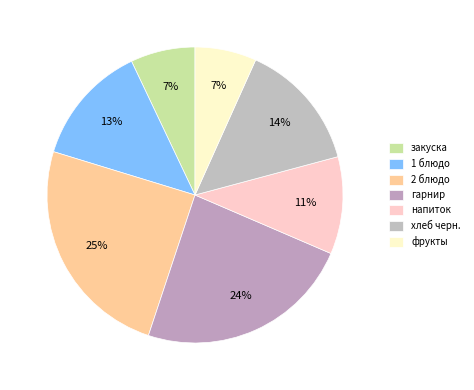

What percentage is the напиток slice, to the nearest percent?

11%